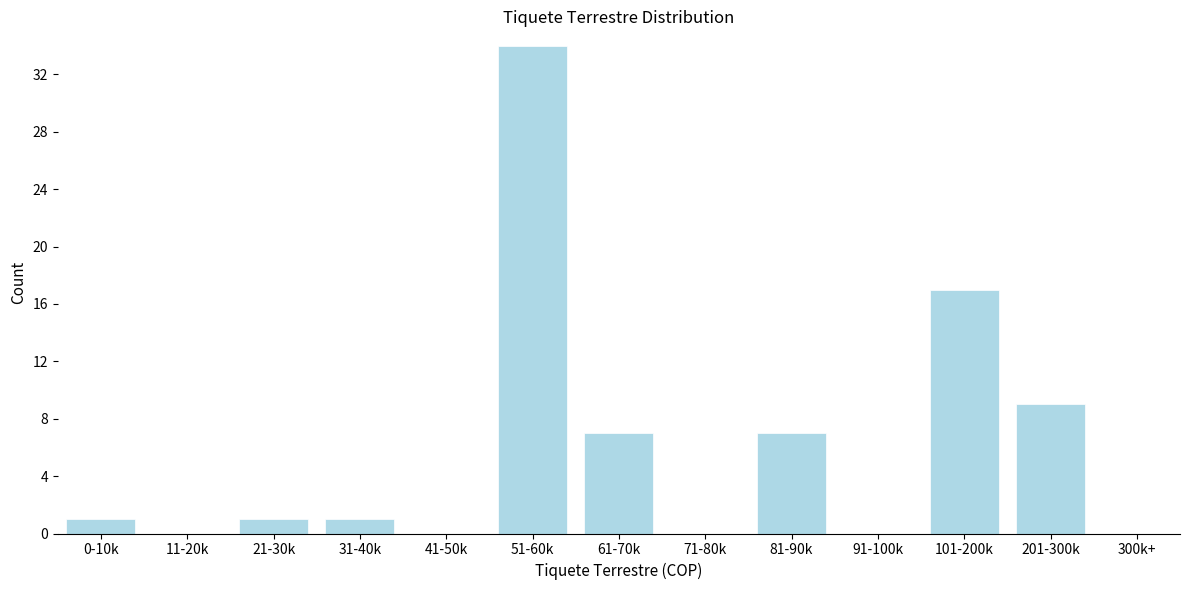

Reading left to right, transcribe all the data shown in this chart.

0-10k=1	11-20k=0	21-30k=1	31-40k=1	41-50k=0	51-60k=34	61-70k=7	71-80k=0	81-90k=7	91-100k=0	101-200k=17	201-300k=9	300k+=0